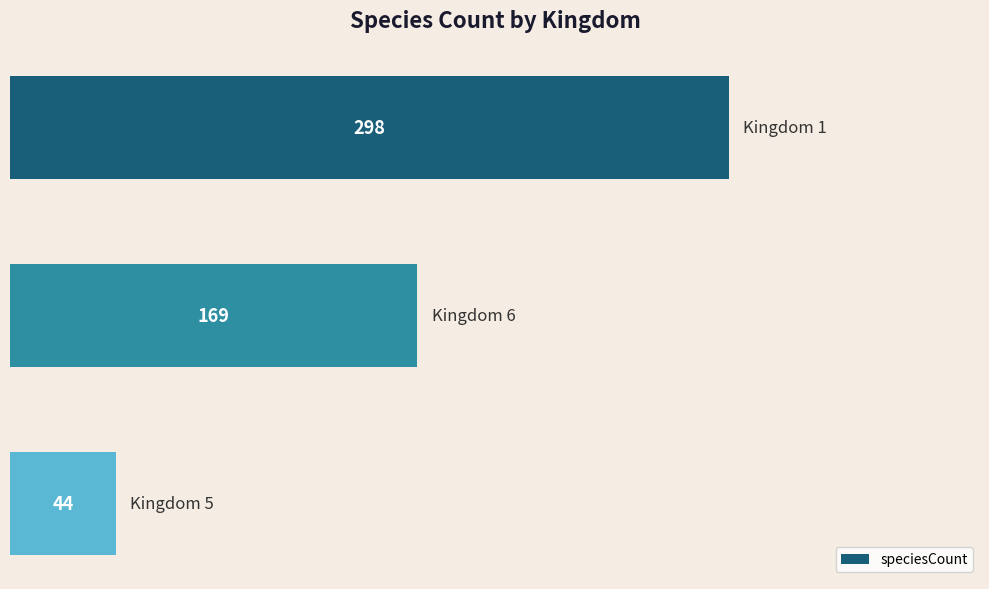

What is the smallest value displayed?

44